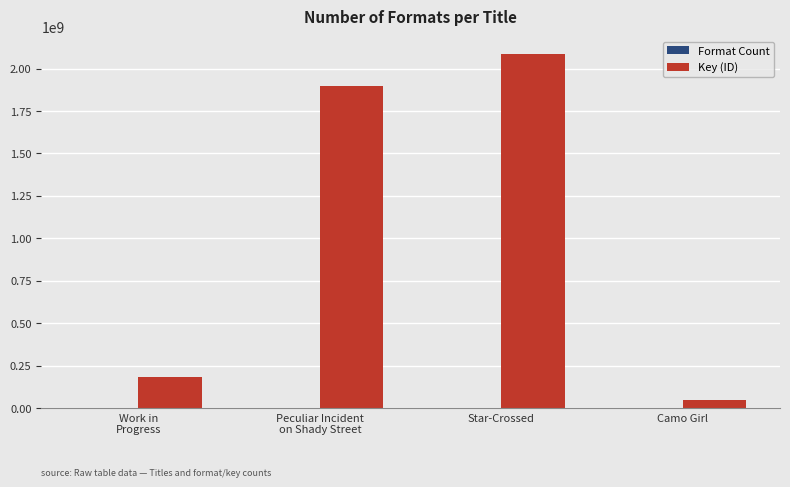

Is it true that Key (ID) equals 48738626 at Camo Girl?

True